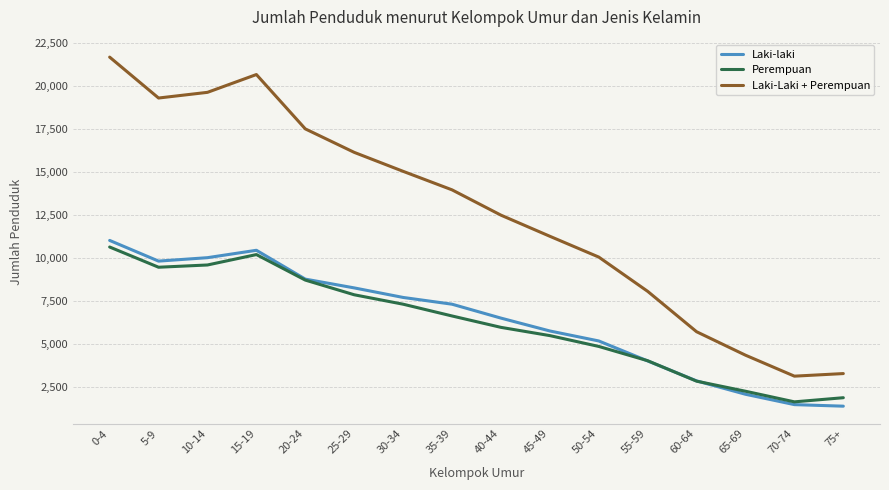

Which series has the widest spread of values?

Laki-Laki + Perempuan